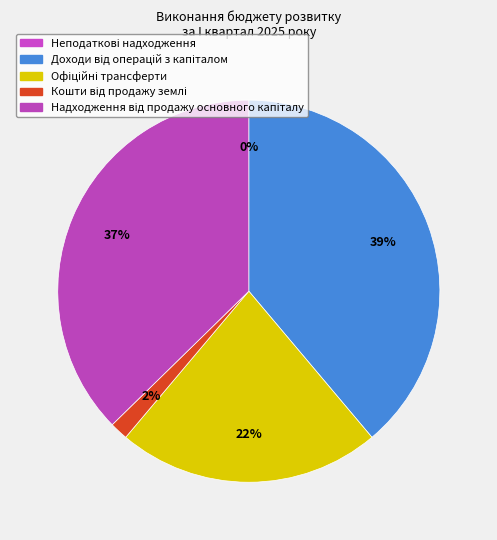

Rank the categories by value from highest to lowest.

Доходи від операцій з капіталом, Надходження від продажу основного капіталу, Офіційні трансферти, Кошти від продажу землі, Неподаткові надходження